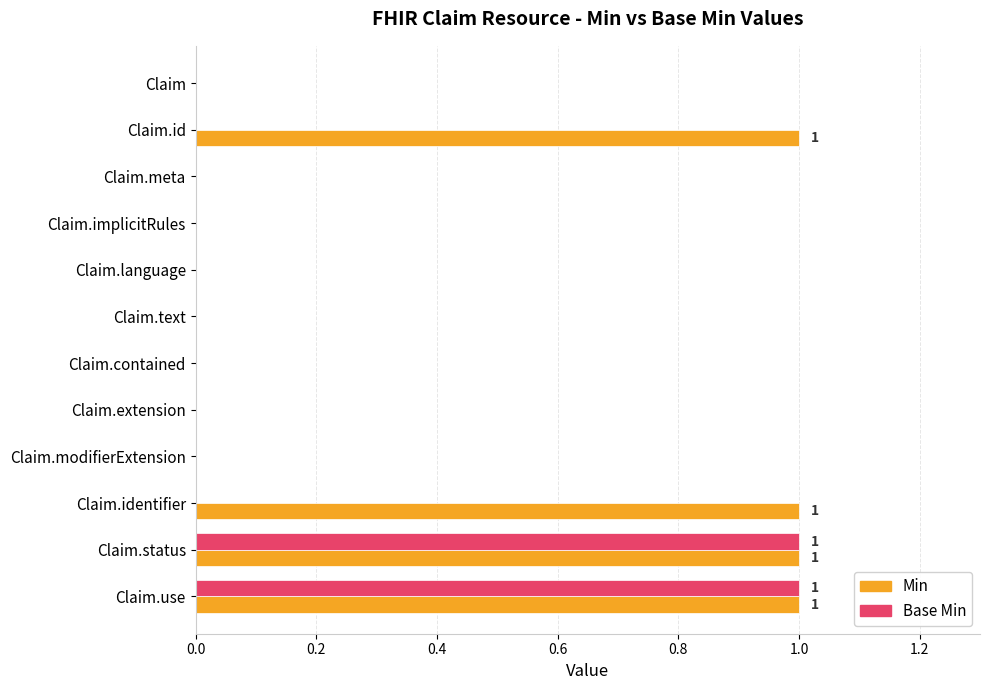

Is the value of Min at Claim.use greater than the value of Base Min at Claim?

Yes